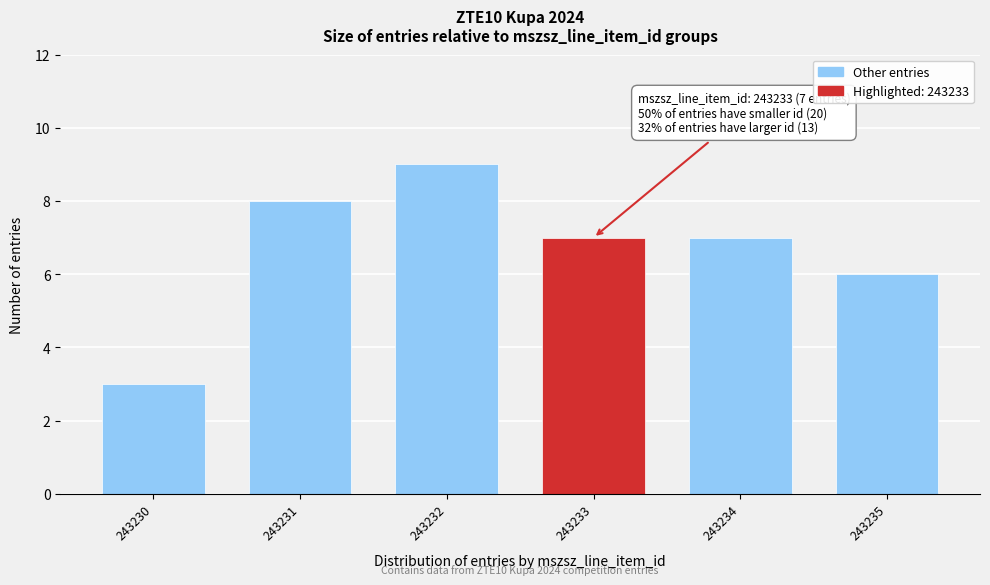

Reading left to right, extract all data points from this chart.

243230=3	243231=8	243232=9	243233=7	243234=7	243235=6